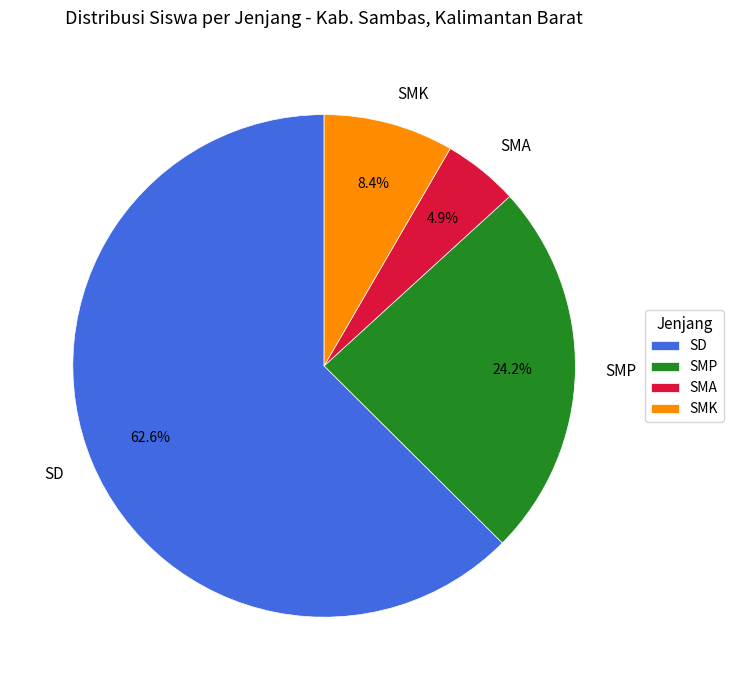

What percentage do SMP and SMK together represent?

32.6%